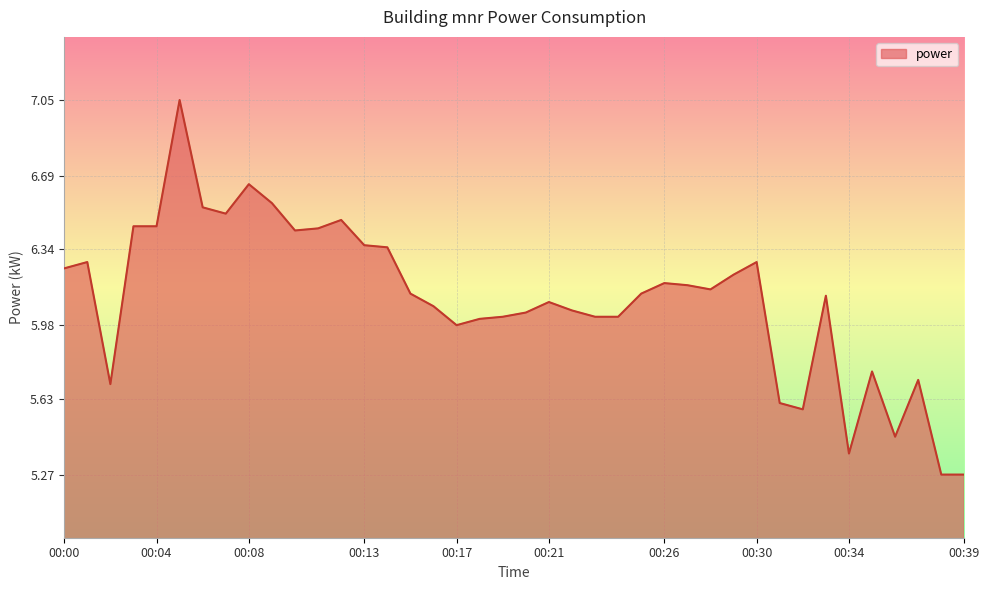

What is the difference between the maximum and minimum values?

1.8